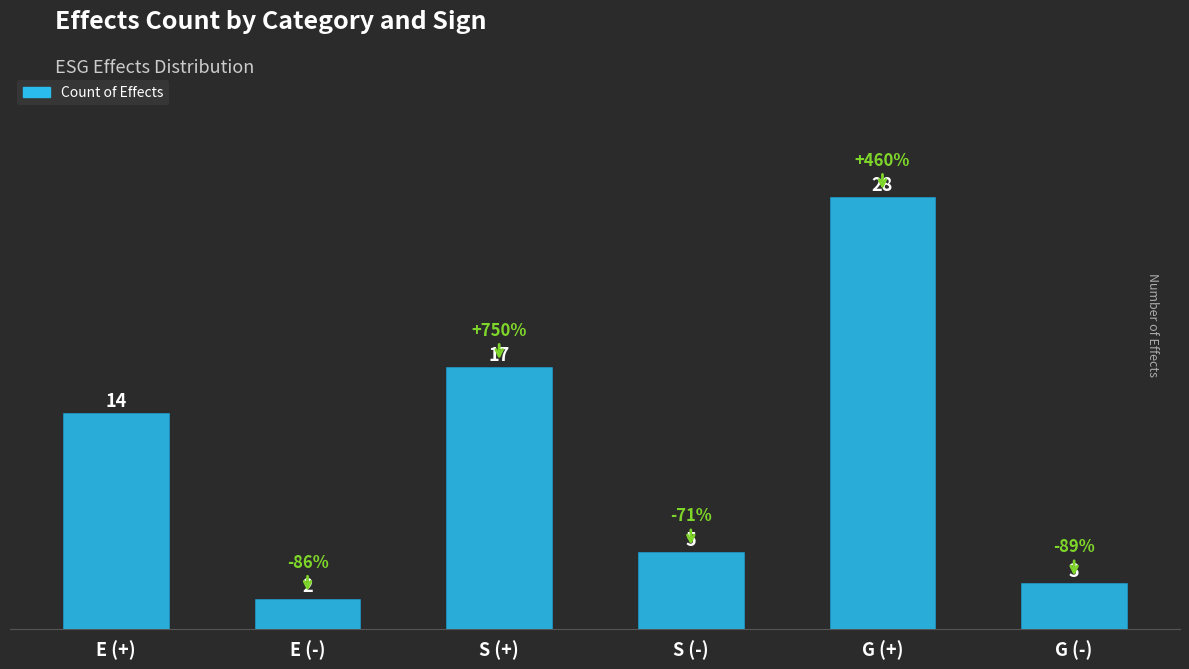

What is the difference between the maximum and second lowest values?

25